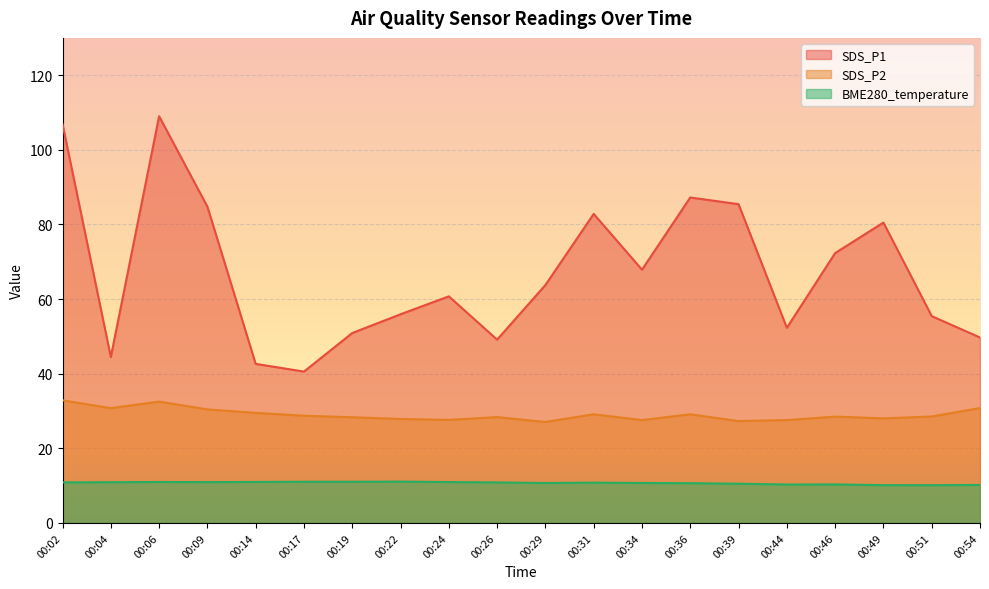

At which label is BME280_temperature closest to 10?

00:51